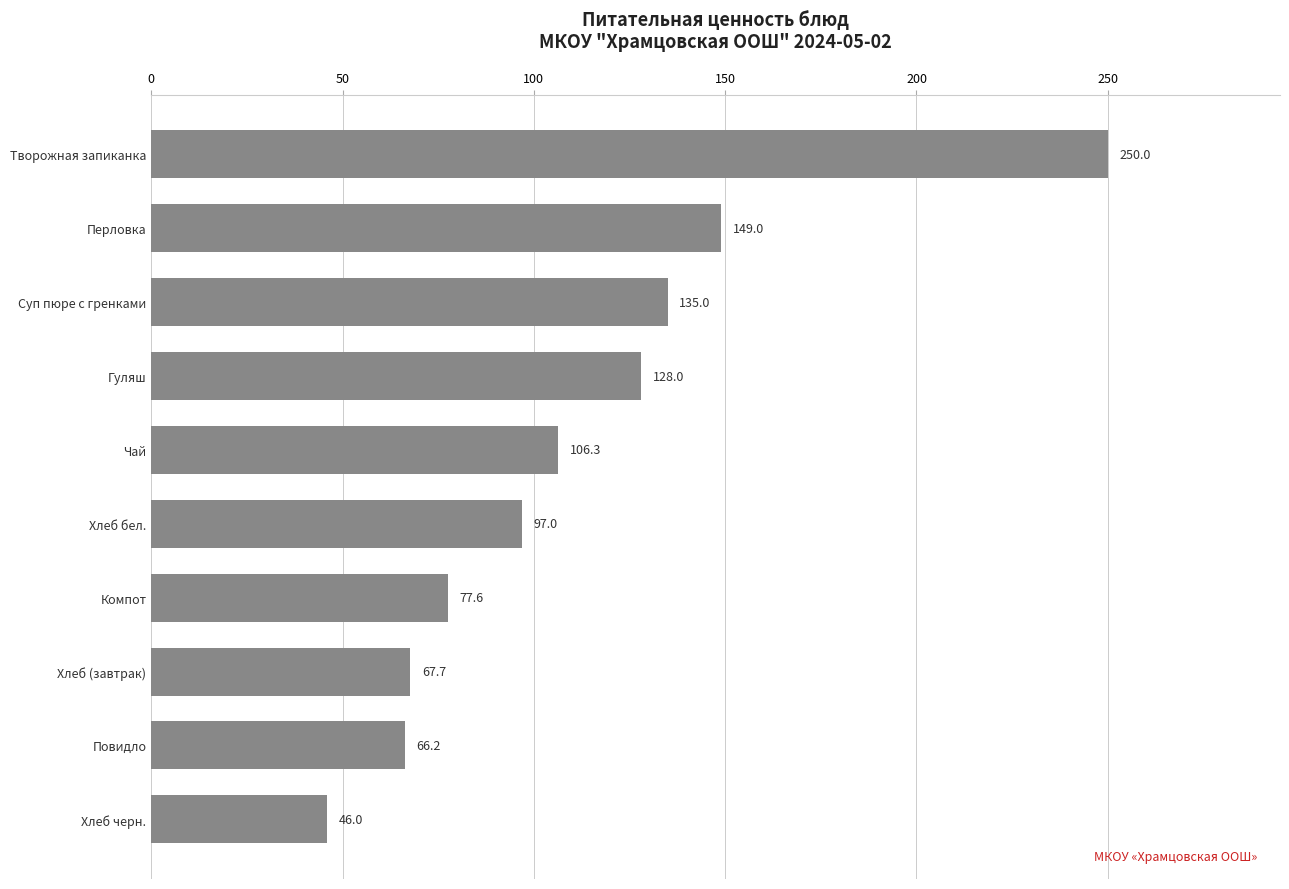

List the labels in order of value, smallest first.

Хлеб черн., Повидло, Хлеб (завтрак), Компот, Хлеб бел., Чай, Гуляш, Суп пюре с гренками, Перловка, Творожная запиканка